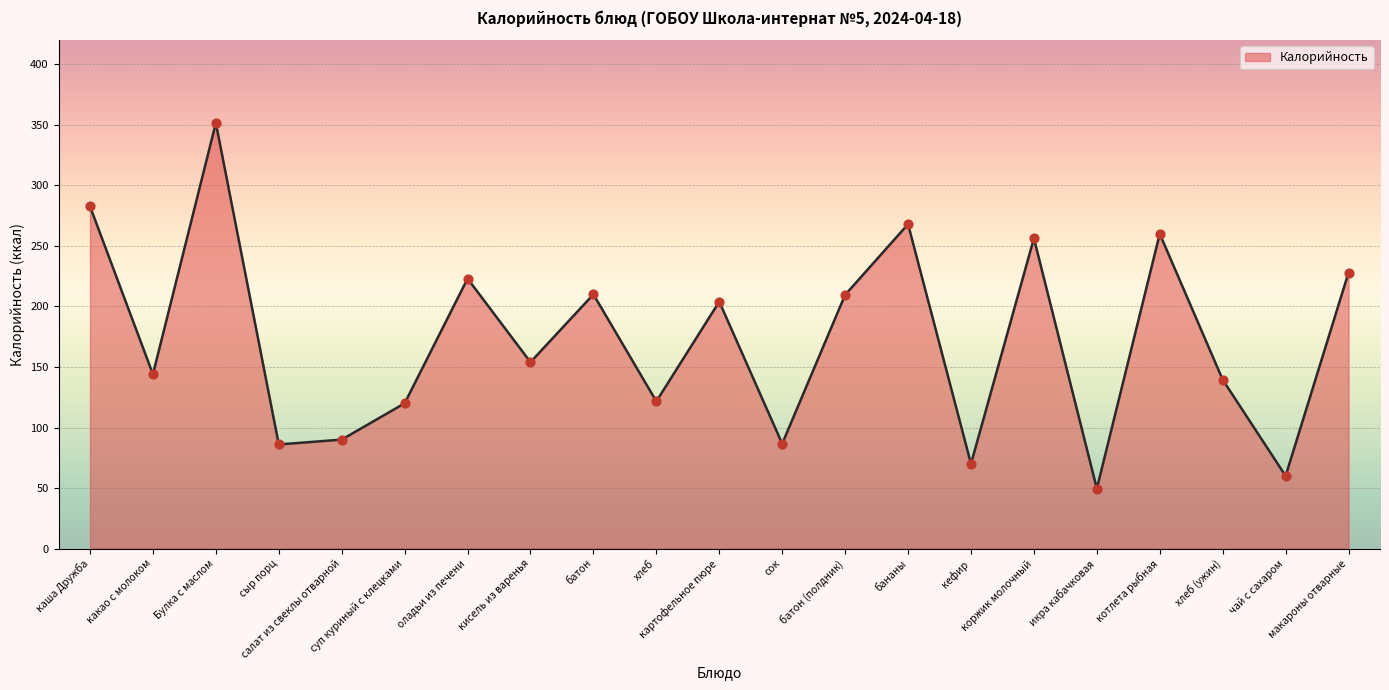

Which has a higher value, икра кабачковая or коржик молочный?

коржик молочный